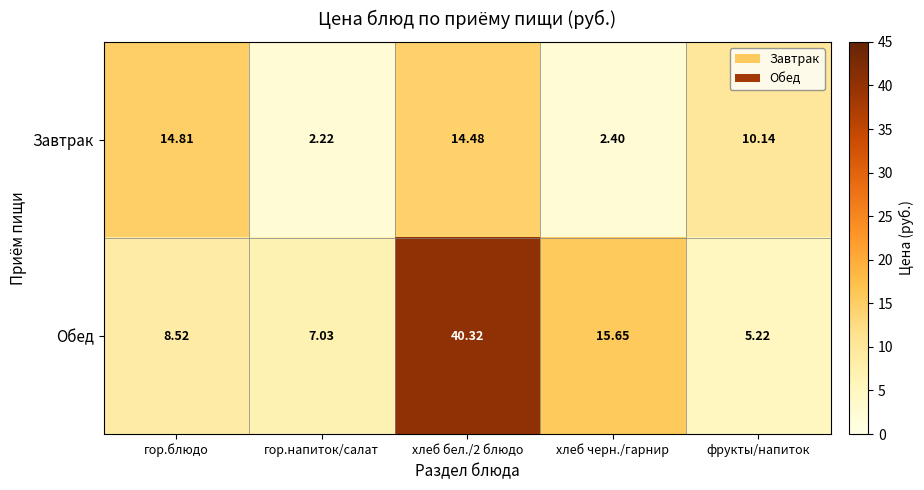

At which label does Завтрак first exceed 10?

гор.блюдо